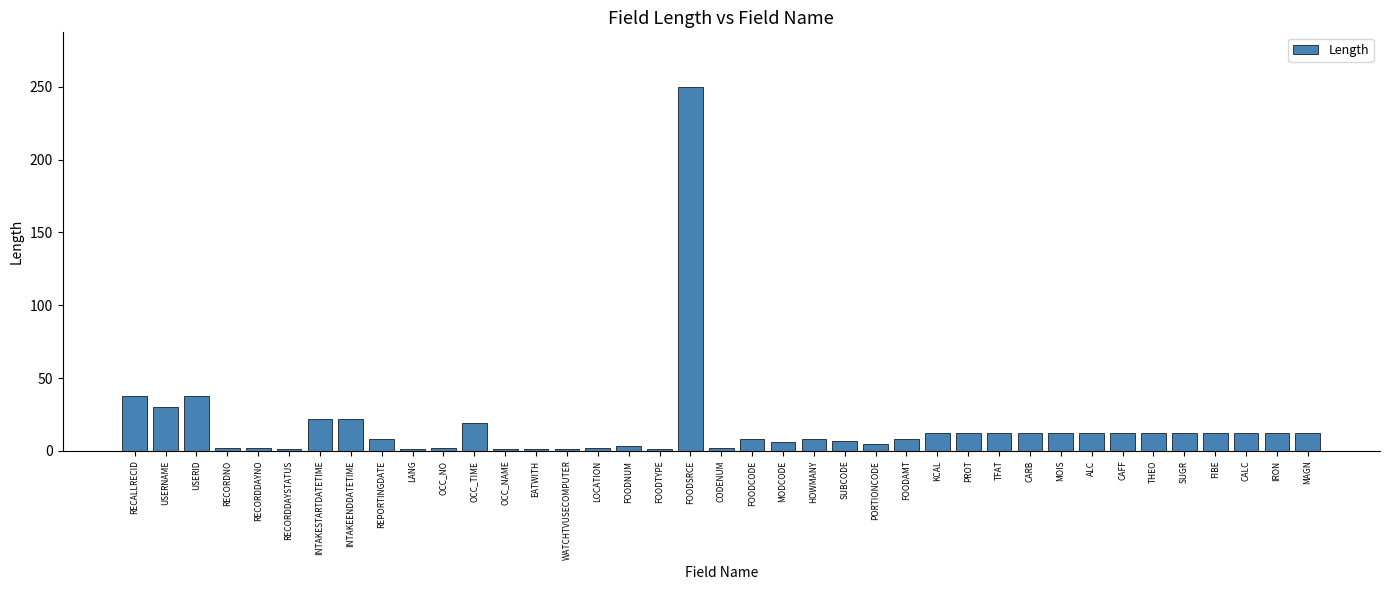

The chart shows a value of 12 at CAFF. True or false?

True